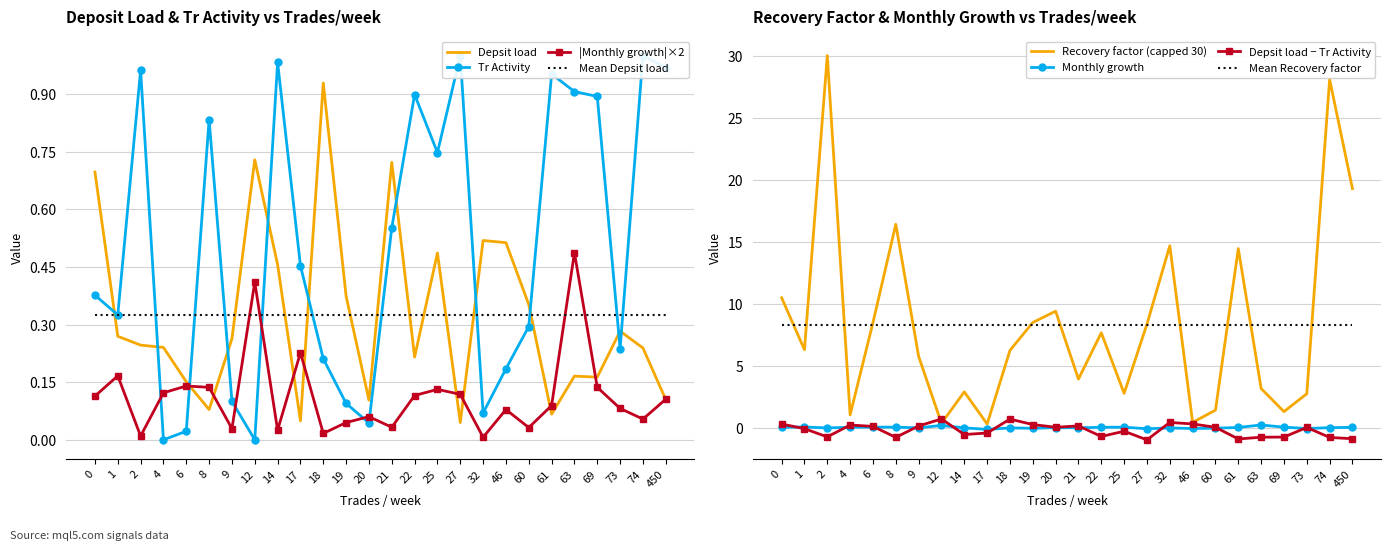

What is the difference between the highest and lowest values at 21?

3.9